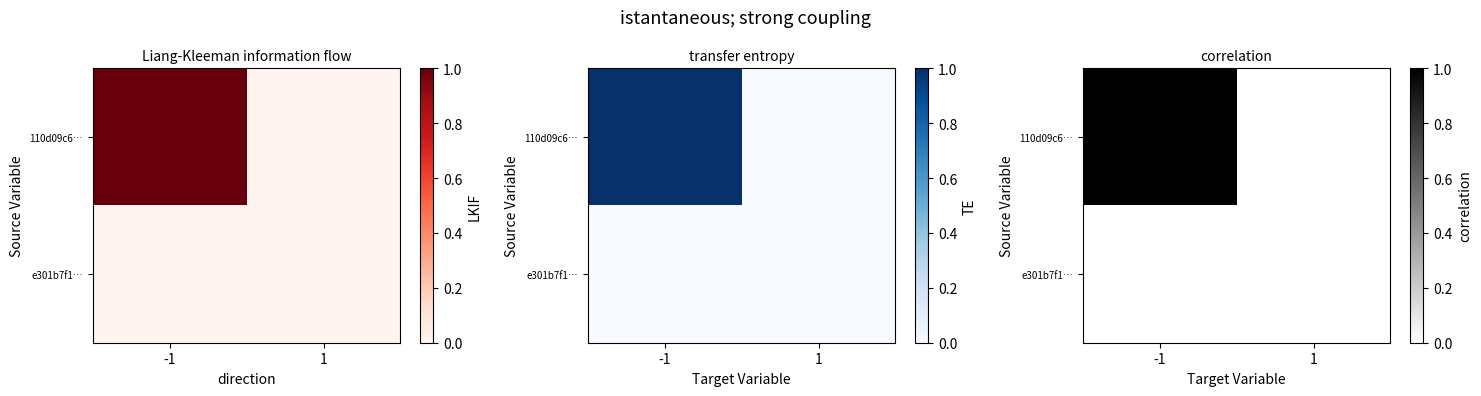

List the series in order of their peak value, highest first.

110d09c6…, e301b7f1…